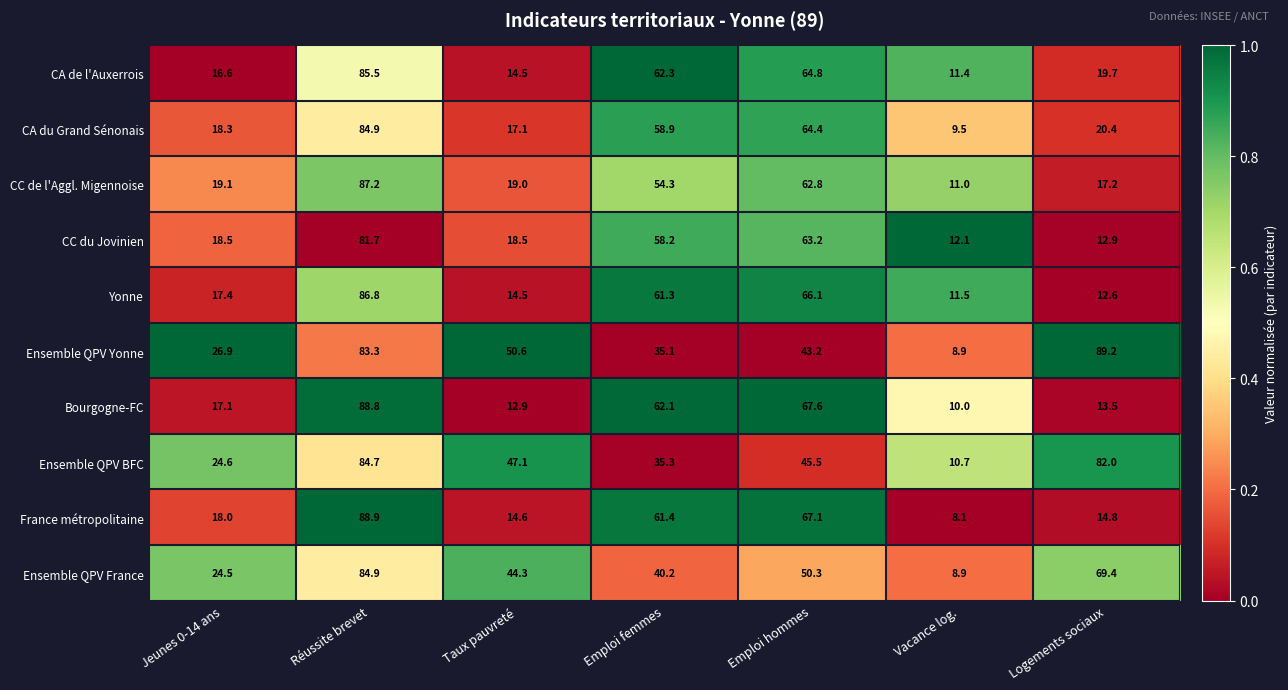

The France métropolitaine series shows 13.6 at Vacance log.. True or false?

False